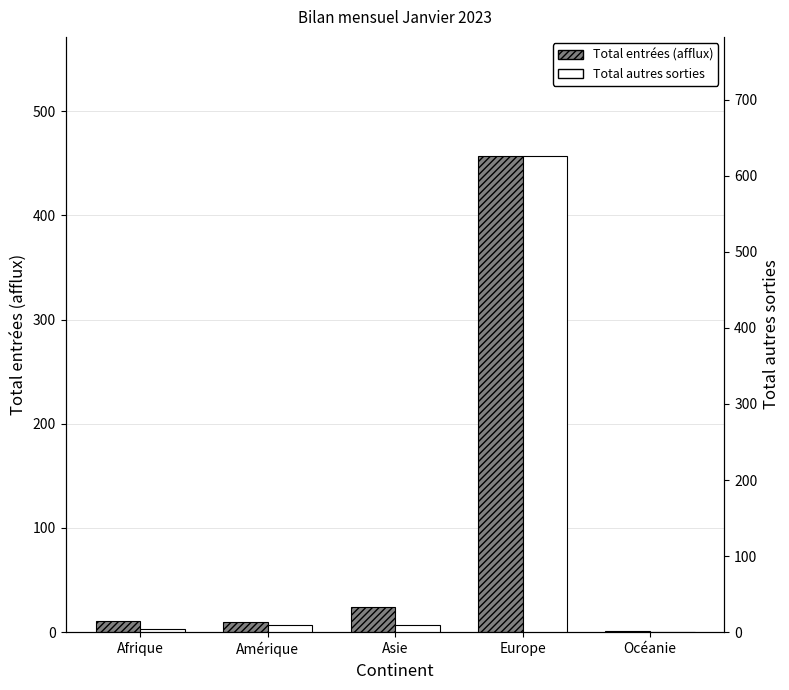

Which series has the largest range (max minus min)?

Total autres sorties